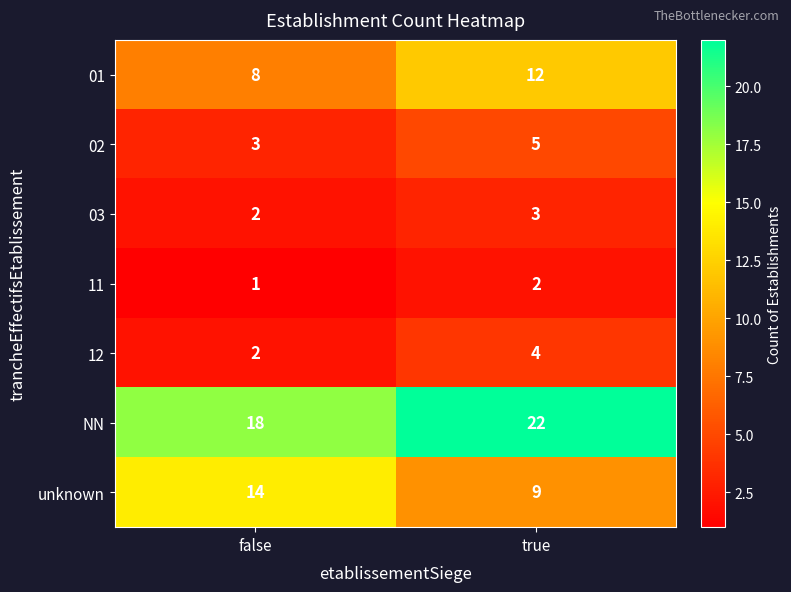

At how many categories does at least one series exceed 4?

2